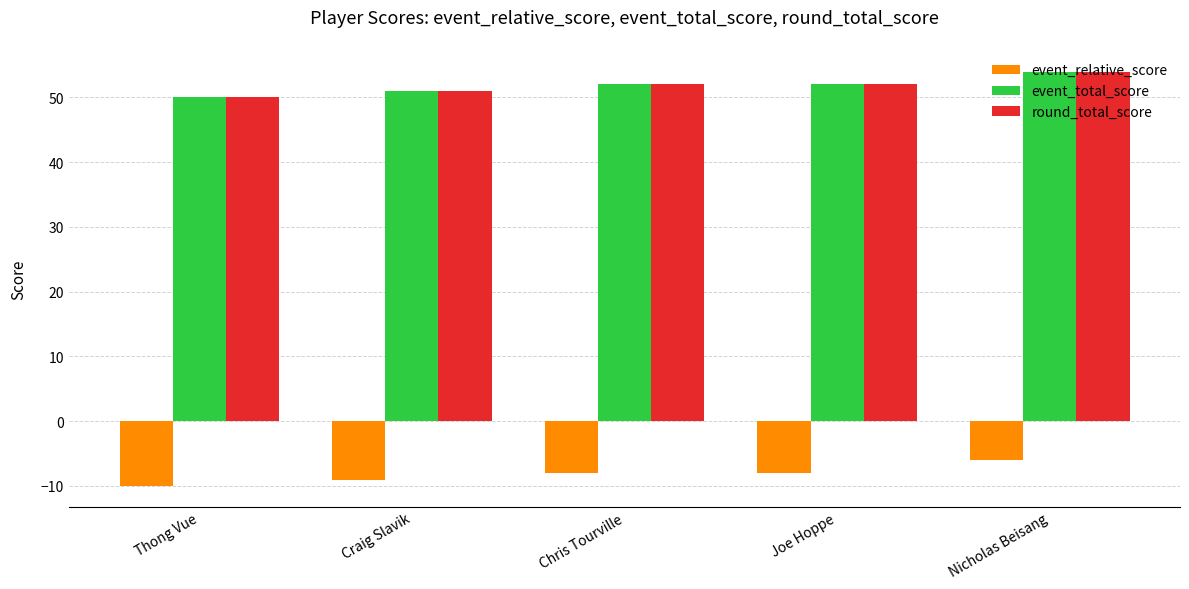

What are all the series names shown in the legend?

event_relative_score, event_total_score, round_total_score